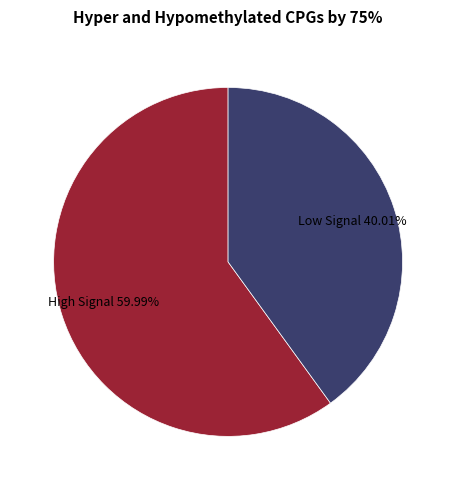

What is the ratio of the value at High Signal to the value at Low Signal?

1.5